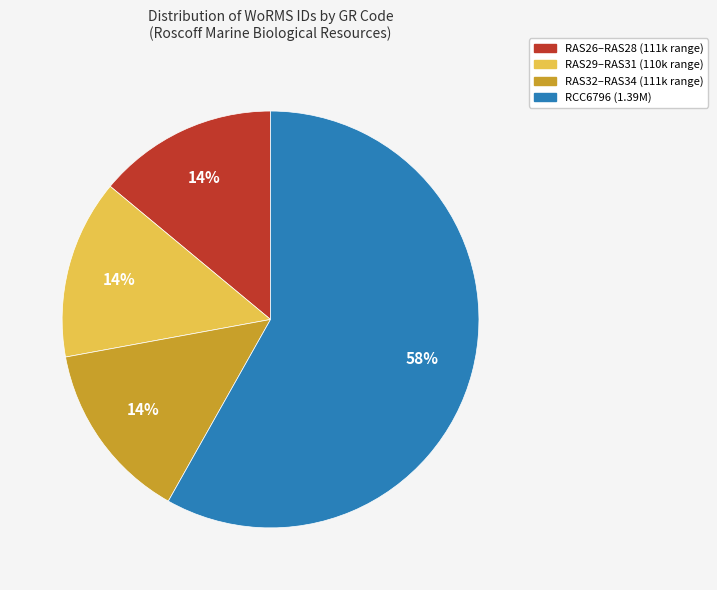

Count the number of slices in the pie.

4